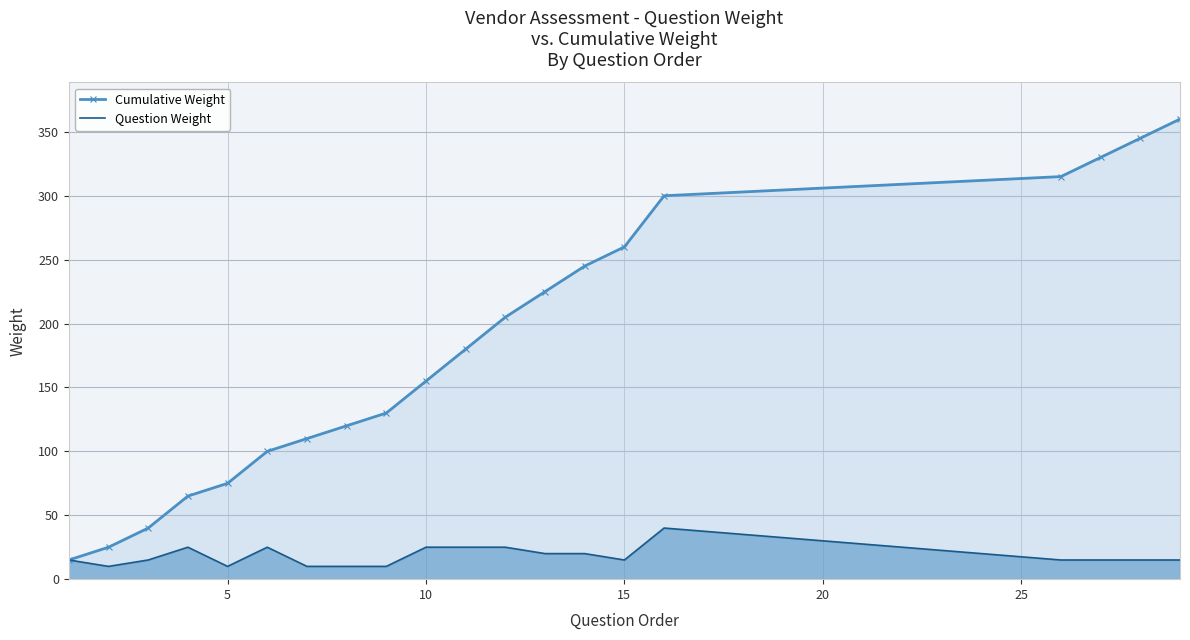

The Cumulative Weight series shows 75 at 5. True or false?

True